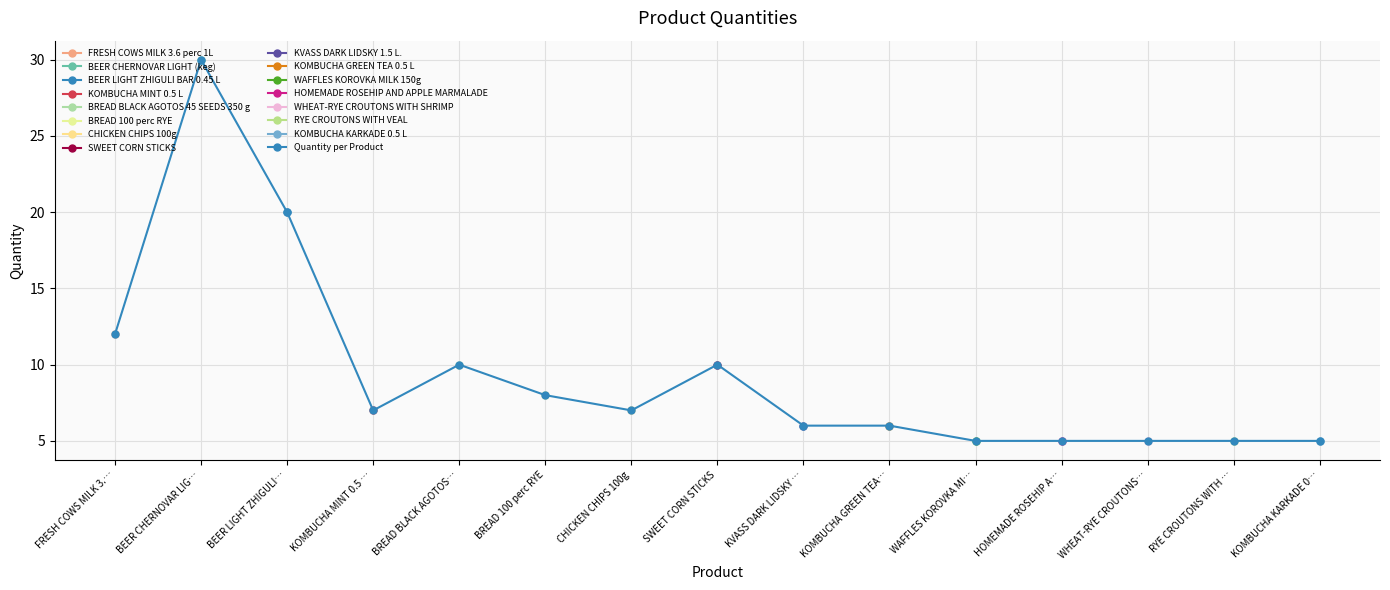

Which label corresponds to the smallest value in the chart?

WAFFLES KOROVKA MI…